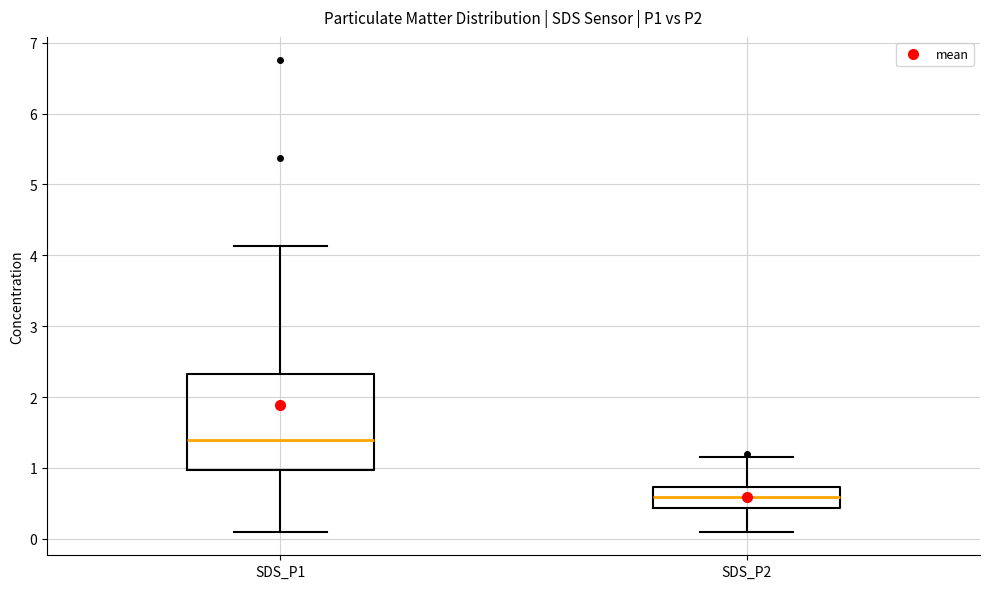

Reading left to right, transcribe this box plot: for each box, give where its median line is, the range the box spans, and where its two whiskers end, as read against the y-axis. The values are not printed on the chart, so give them approximately, as read against the axis.

SDS_P1: median 1.4, box 1.0 to 2.3, whiskers 0.1 to 4.1
SDS_P2: median 0.6, box 0.4 to 0.7, whiskers 0.1 to 1.2